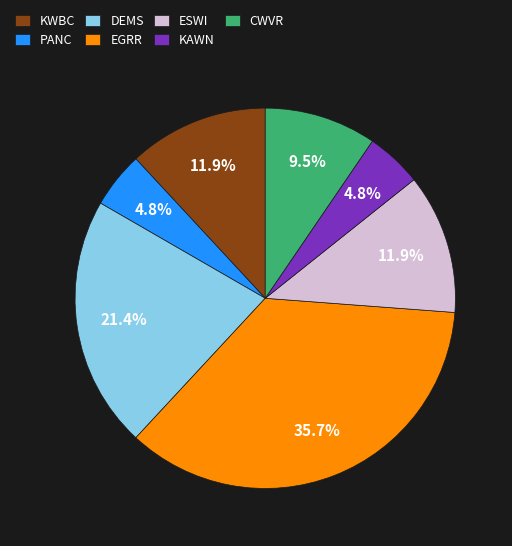

Between ESWI and EGRR, which is larger?

EGRR